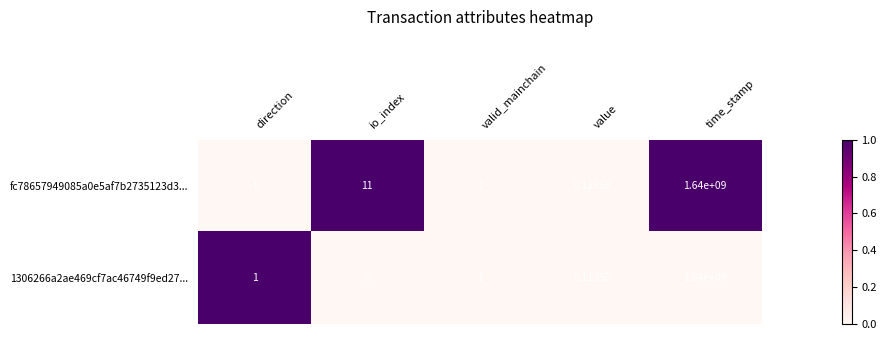

At which label does fc78657949085a0e5af7b2735123d3... reach its minimum?

direction